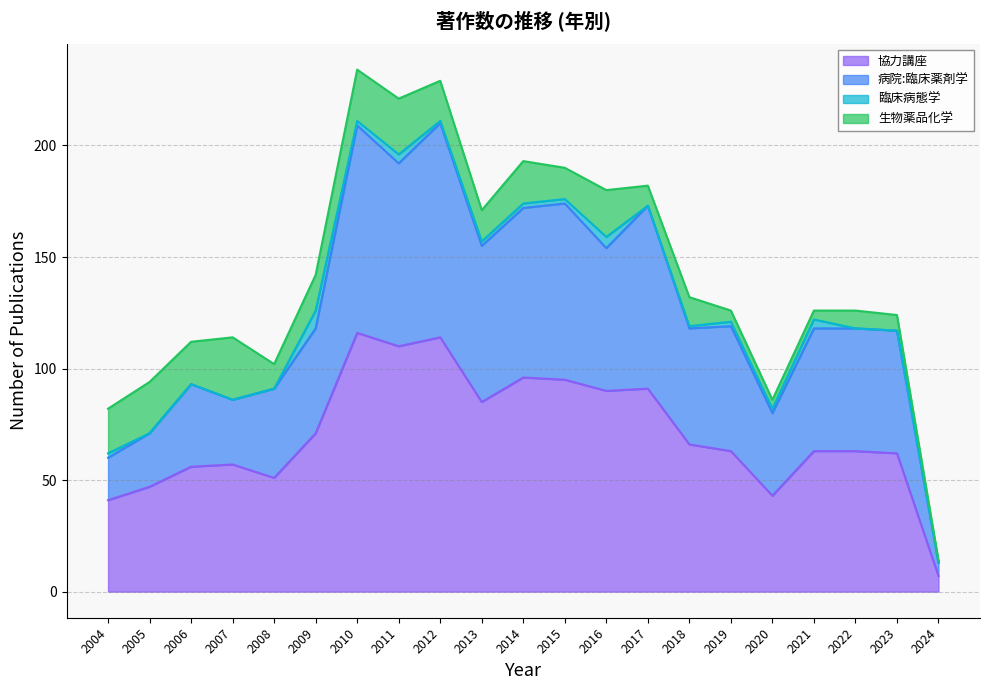

Is it true that 協力講座 equals 85 at 2022?

False